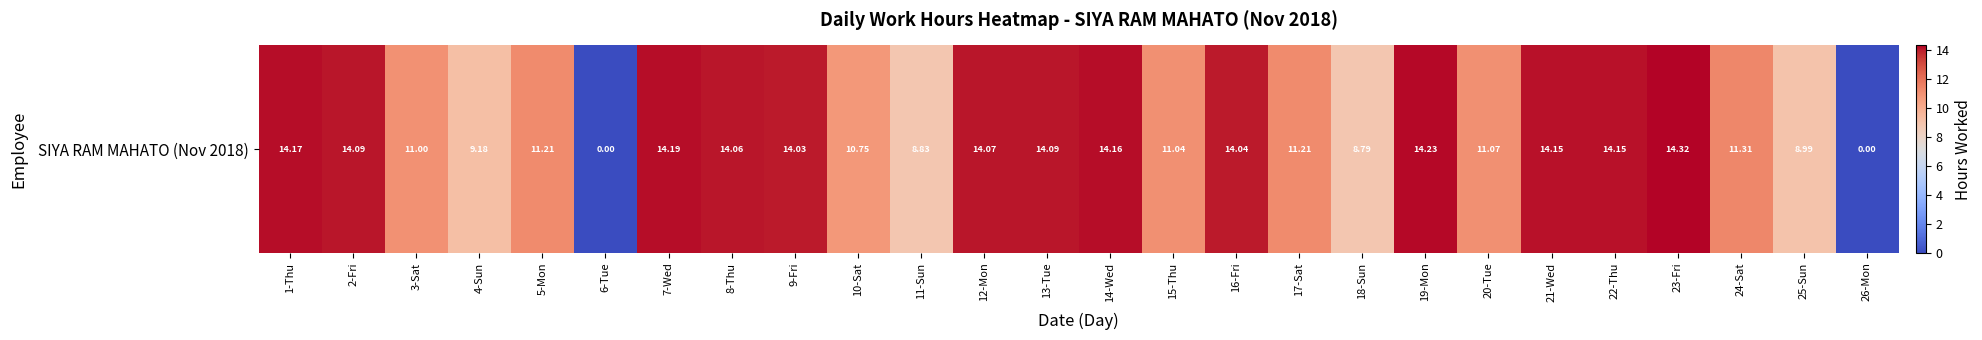

At which label does the data first exceed 14?

1-Thu